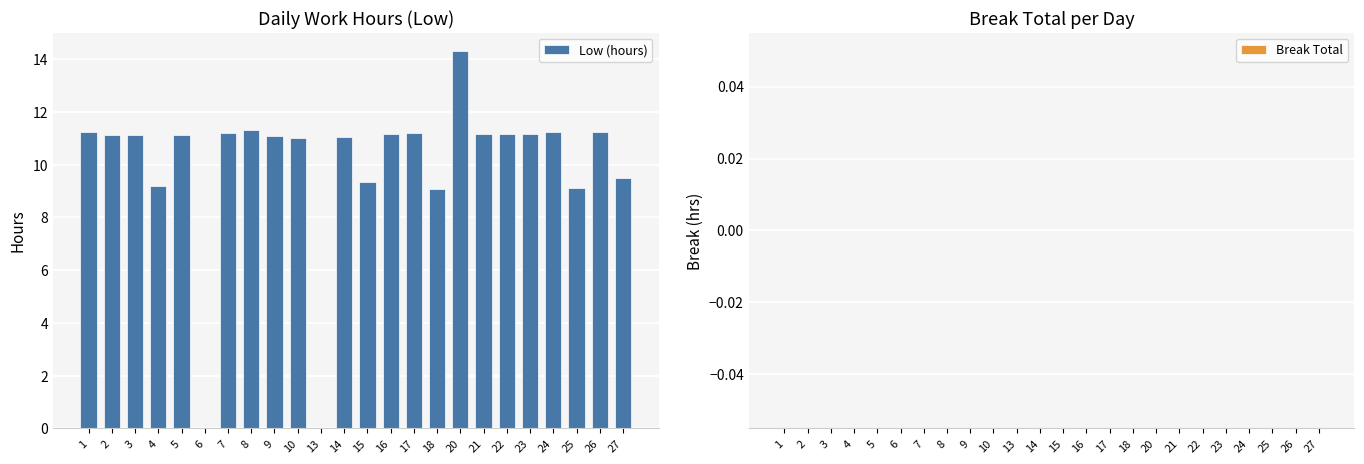

Approximately how many times larger is the value at 8 compared to 24?

1.0